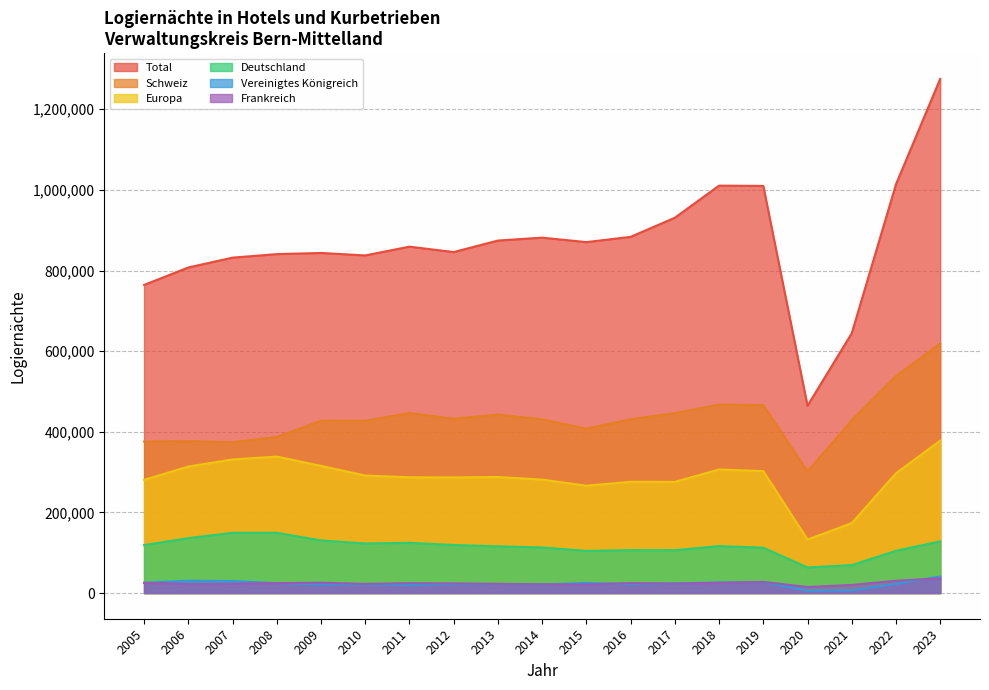

At which label does Deutschland reach its minimum?

2020